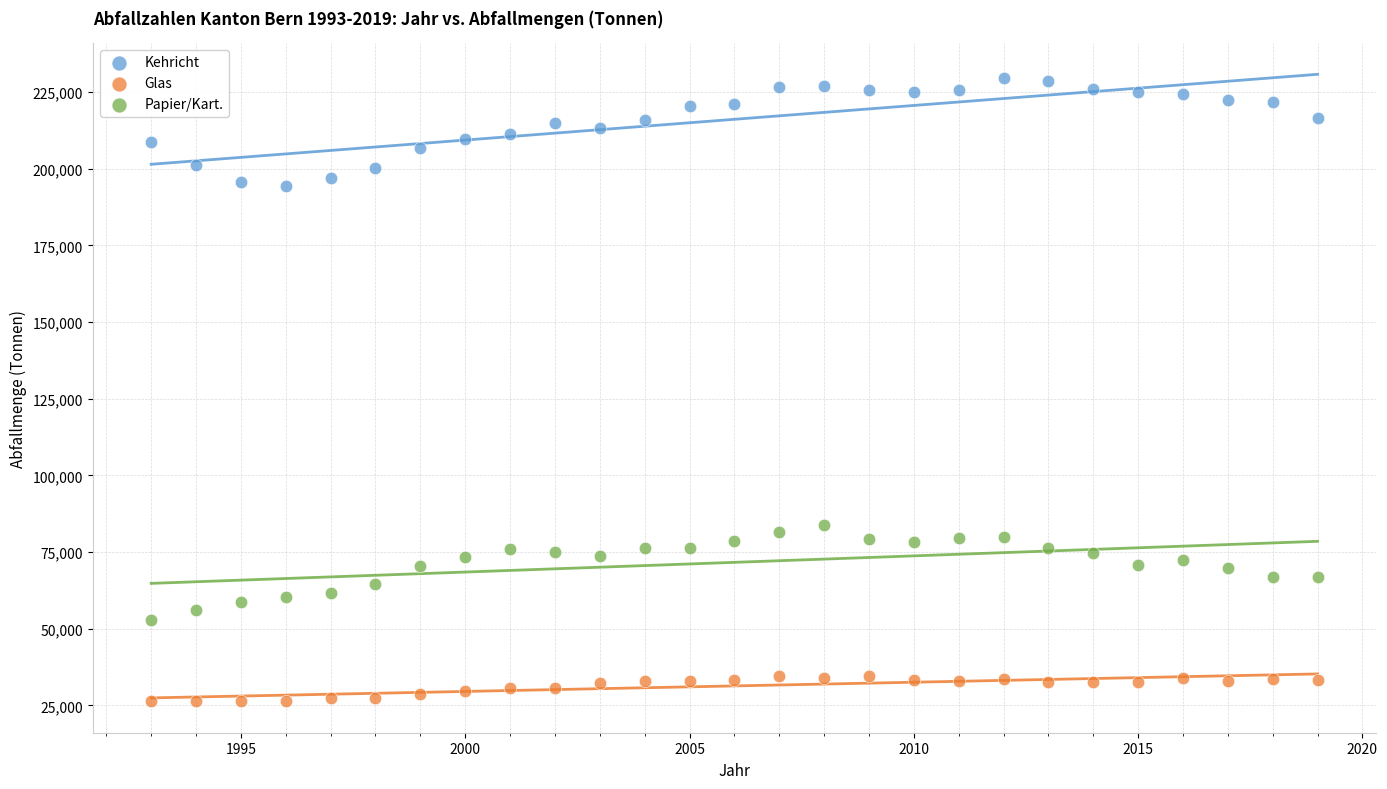

What are all the series names shown in the legend?

Kehricht, Glas, Papier/Kart.